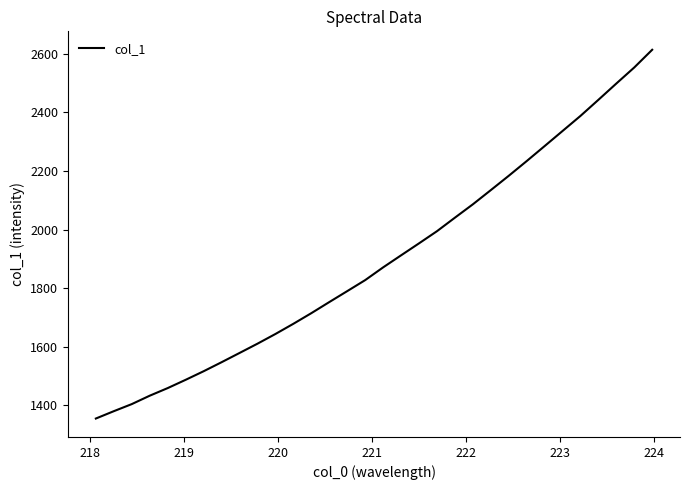

What is the minimum value shown in the chart?

1355.0